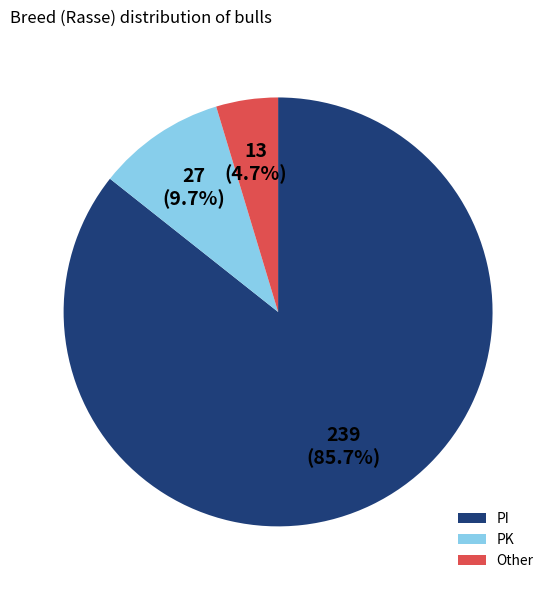

What is the majority slice?

PI